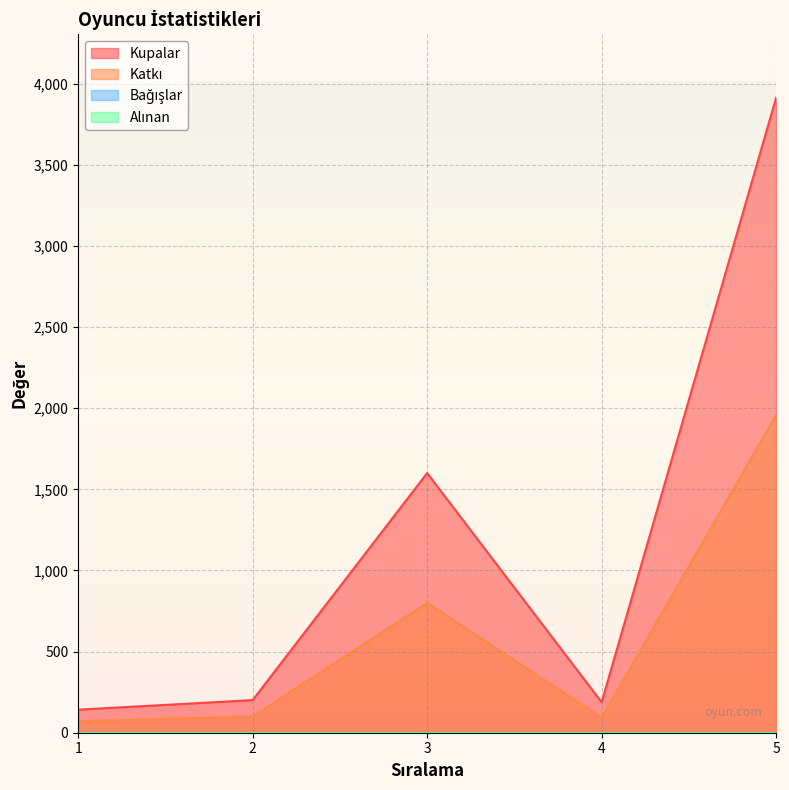

Does the chart display data point markers on the line(s)?

No